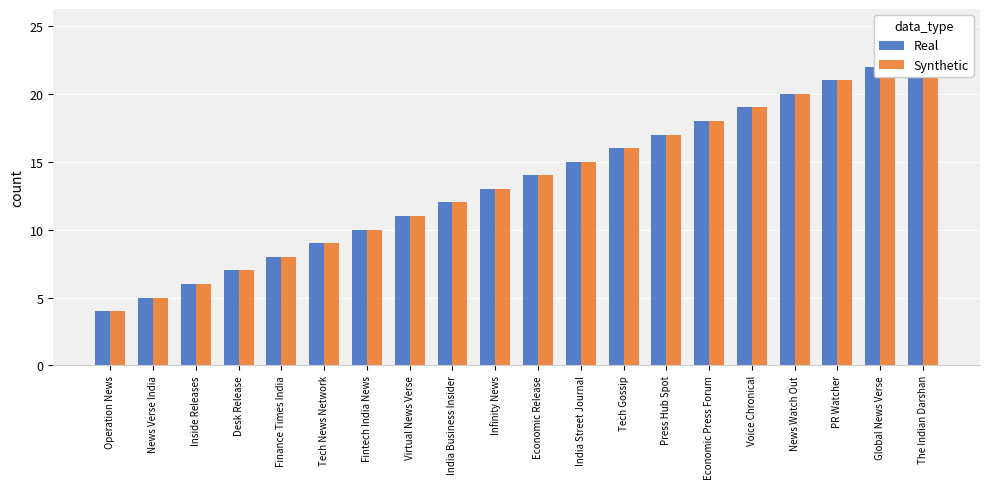

What is the total value across all series at Economic Release?

28